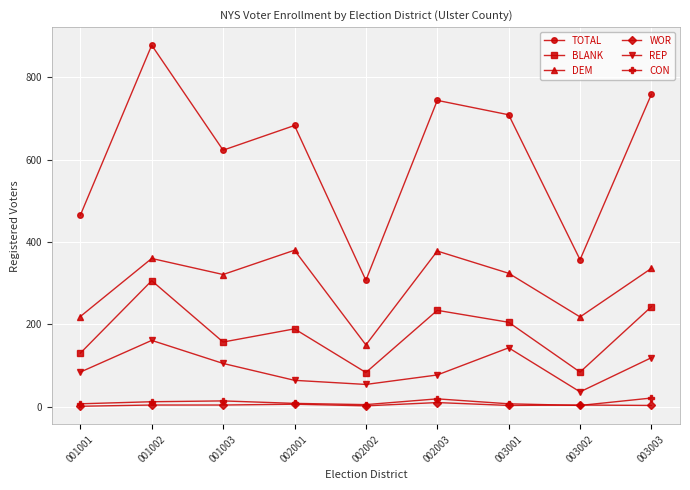

True or false: BLANK and CON cross at least once.

False